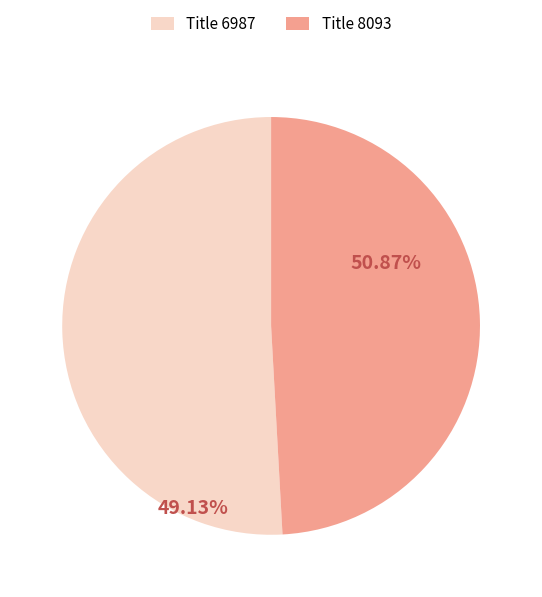

What is the ratio of the value at Title 6987 to the value at Title 8093?

1.0